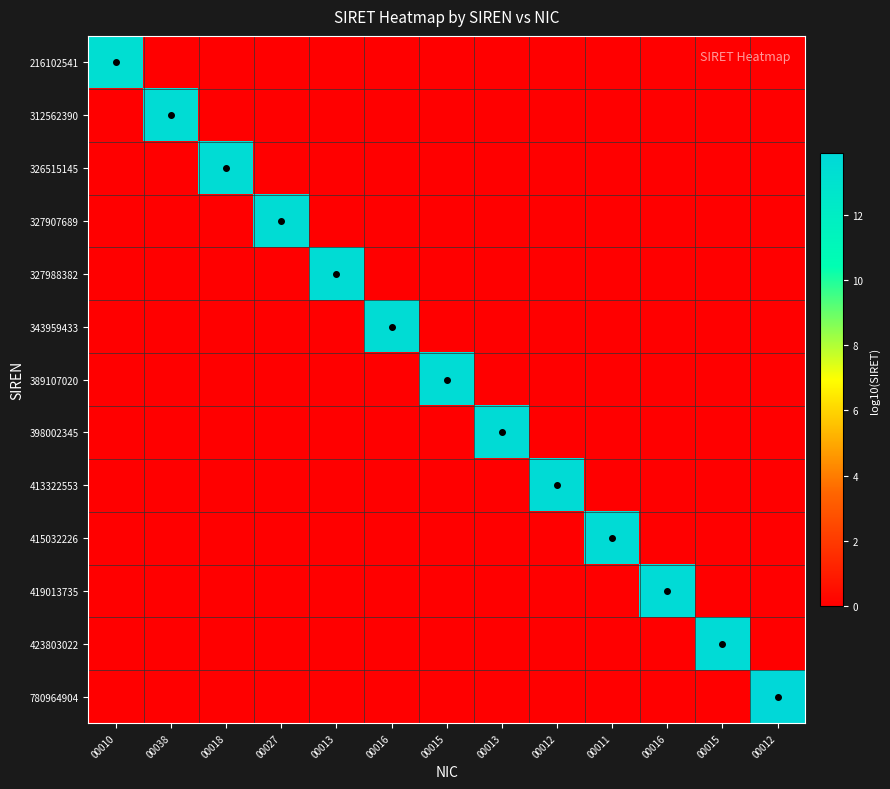

Between 00010 and 00015, which series saw the biggest shift?

423803022